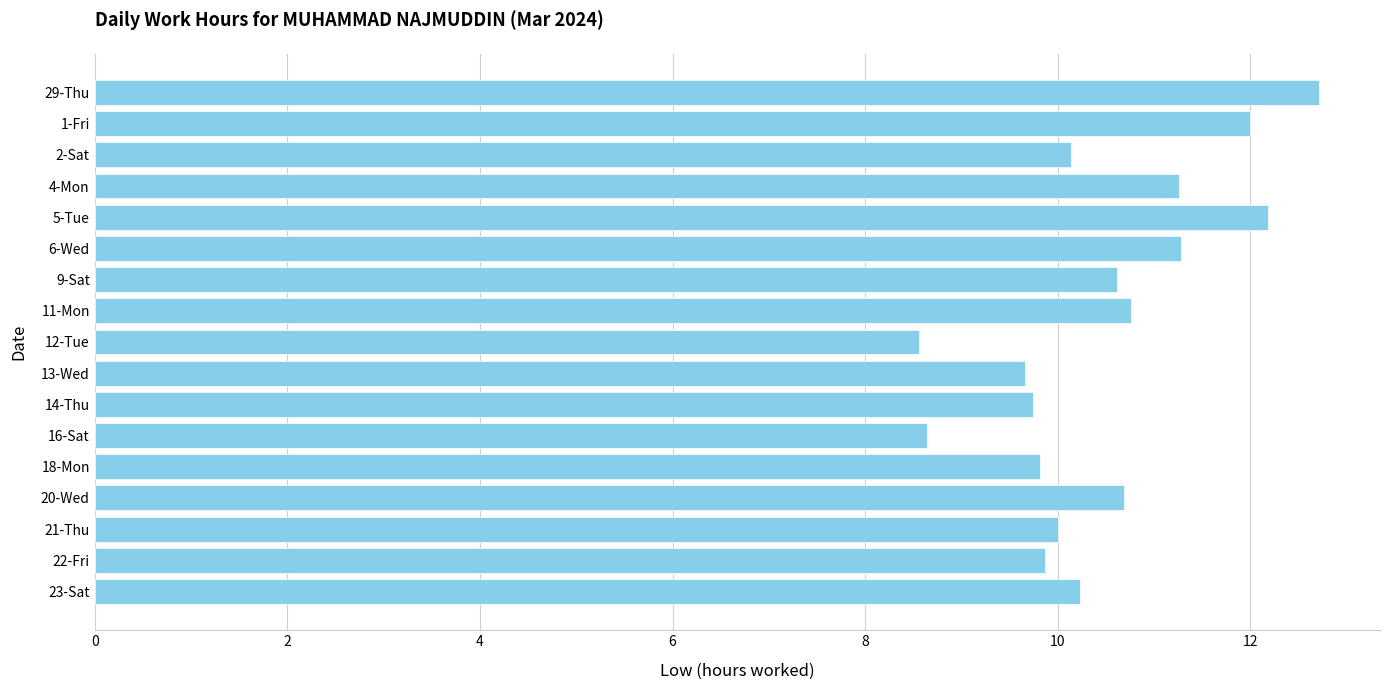

What is the sum of all values?

178.2